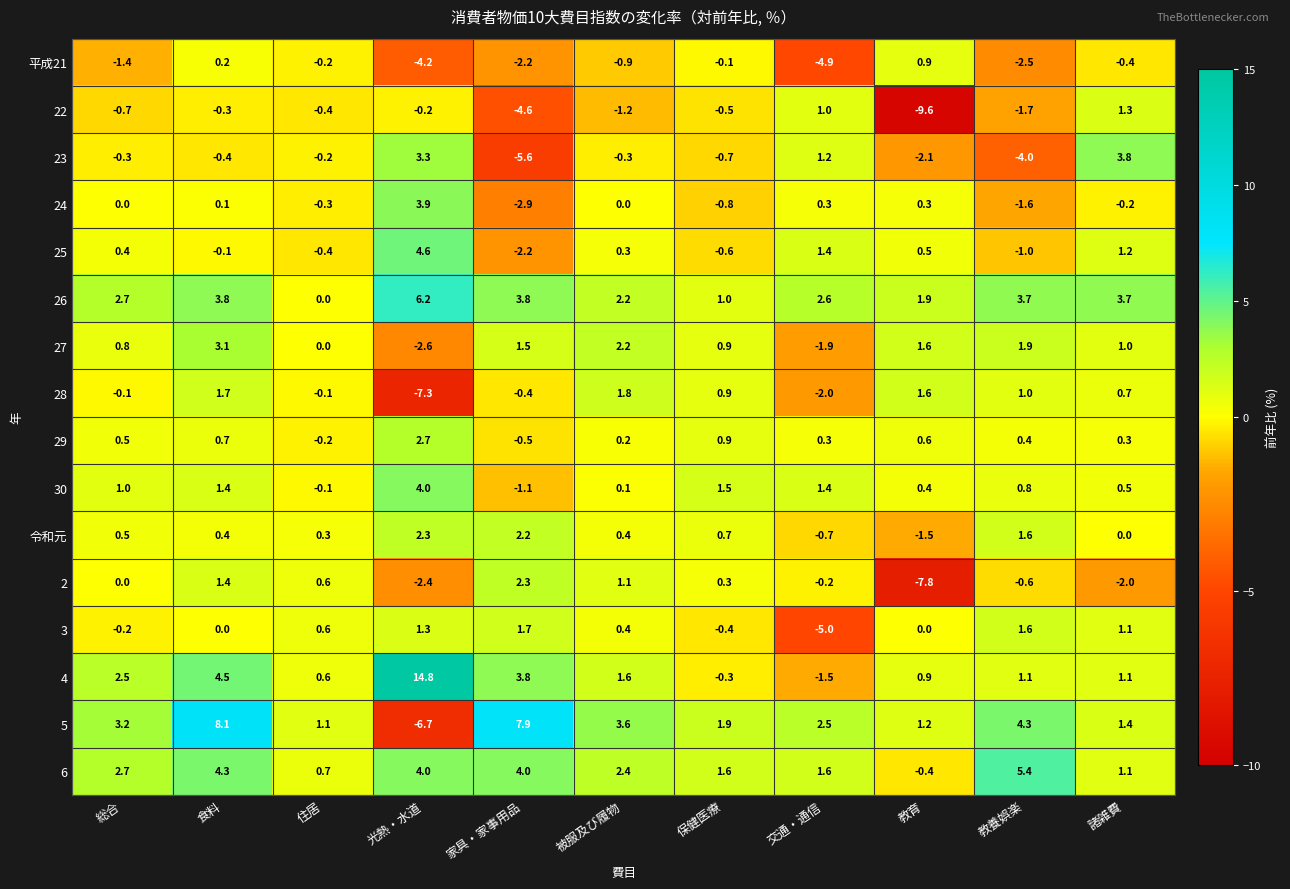

At which label is 28 closest to -2?

交通・通信